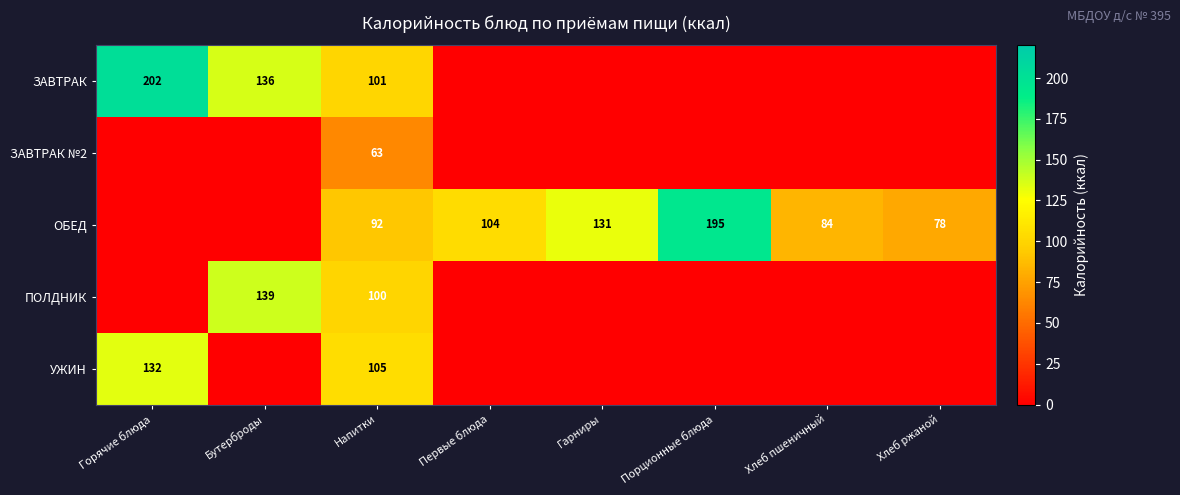

True or false: ЗАВТРАК has a value of 30 at Напитки.

False